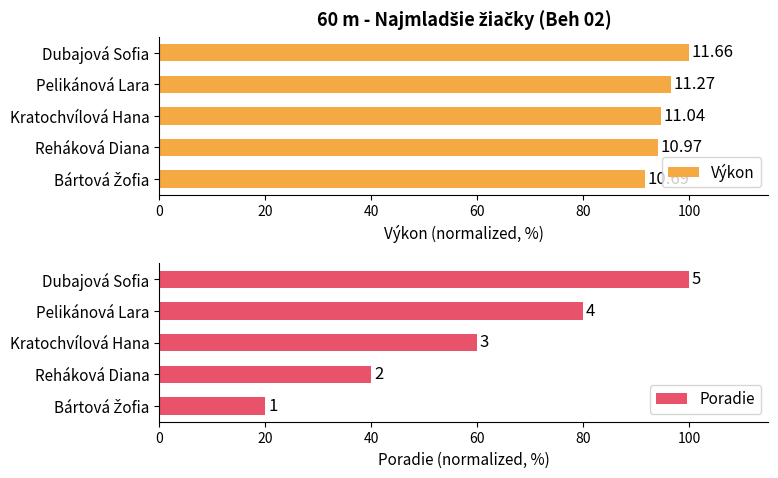

Rank the series by their average value, from lowest to highest.

Poradie, Výkon